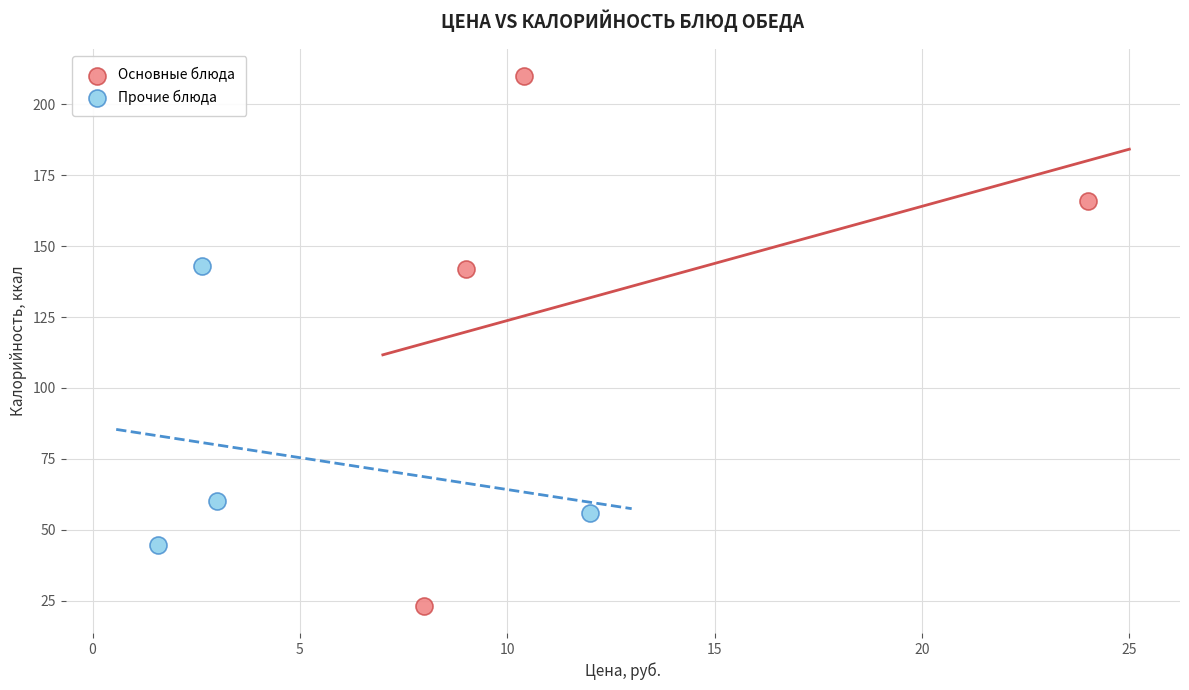

Which series reaches the maximum Y coordinate?

Основные блюда